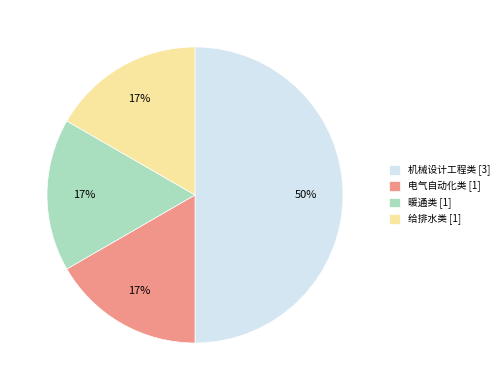

What is the ratio of the value at 给排水类 [1] to the value at 机械设计工程类 [3]?

0.3